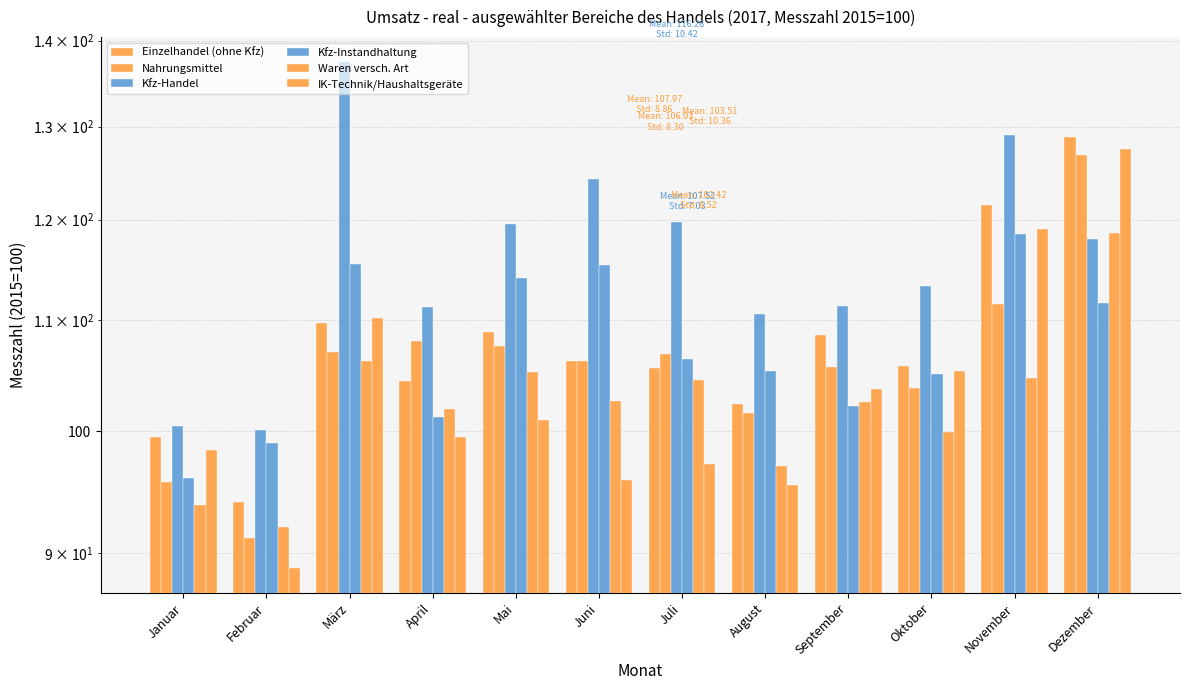

How many data points in Waren versch. Art are less than 102?

5